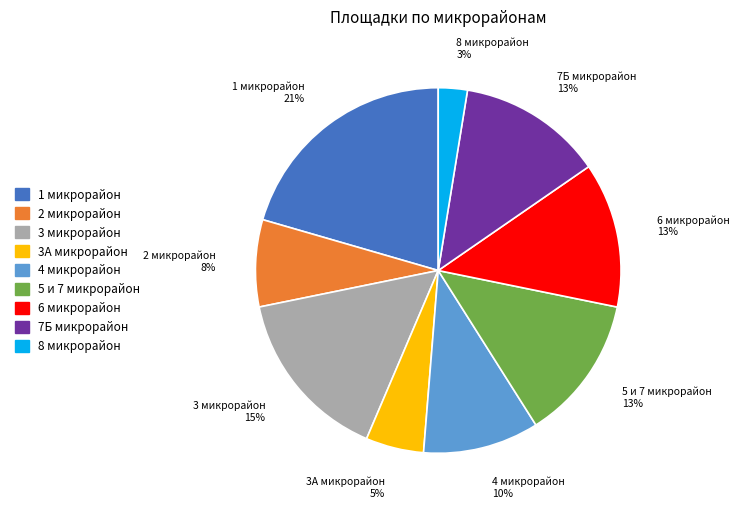

To the nearest percent, what is the average slice percentage?

11%